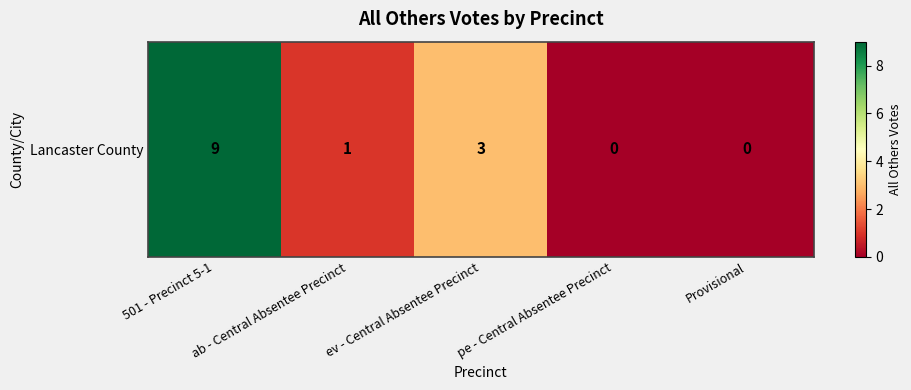

What is the difference between the maximum and minimum values?

9